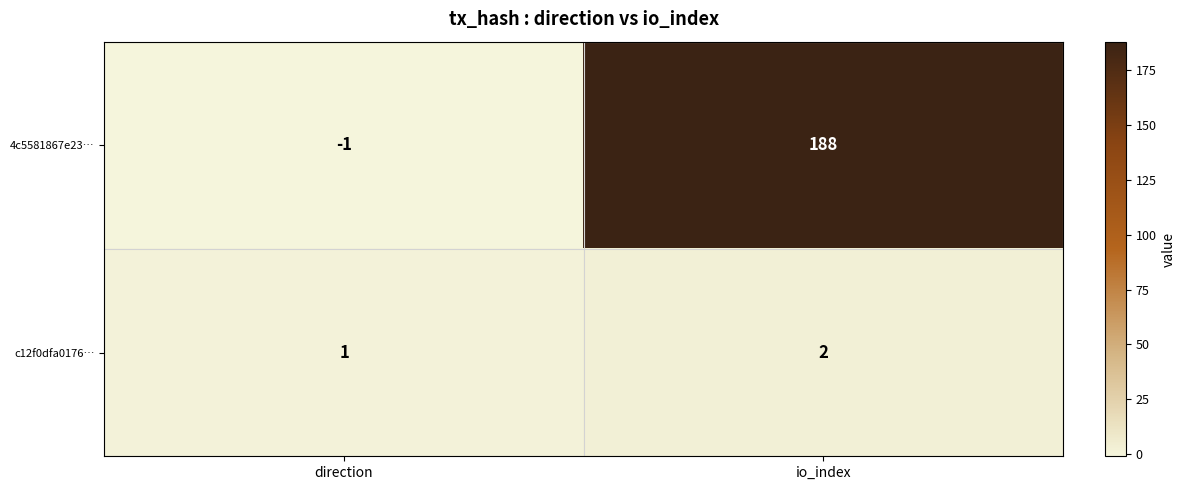

What is the difference between the 4c5581867e23… values at direction and io_index?

189